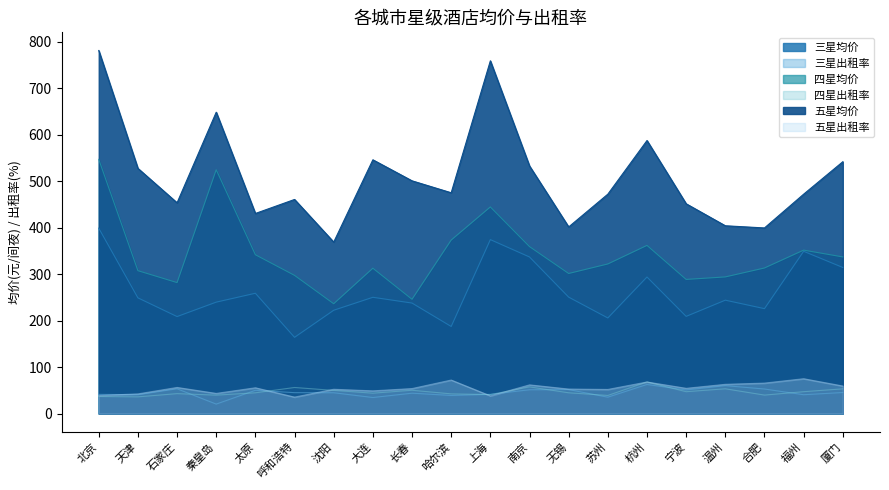

What is the total value across all series at 福州?

1336.0